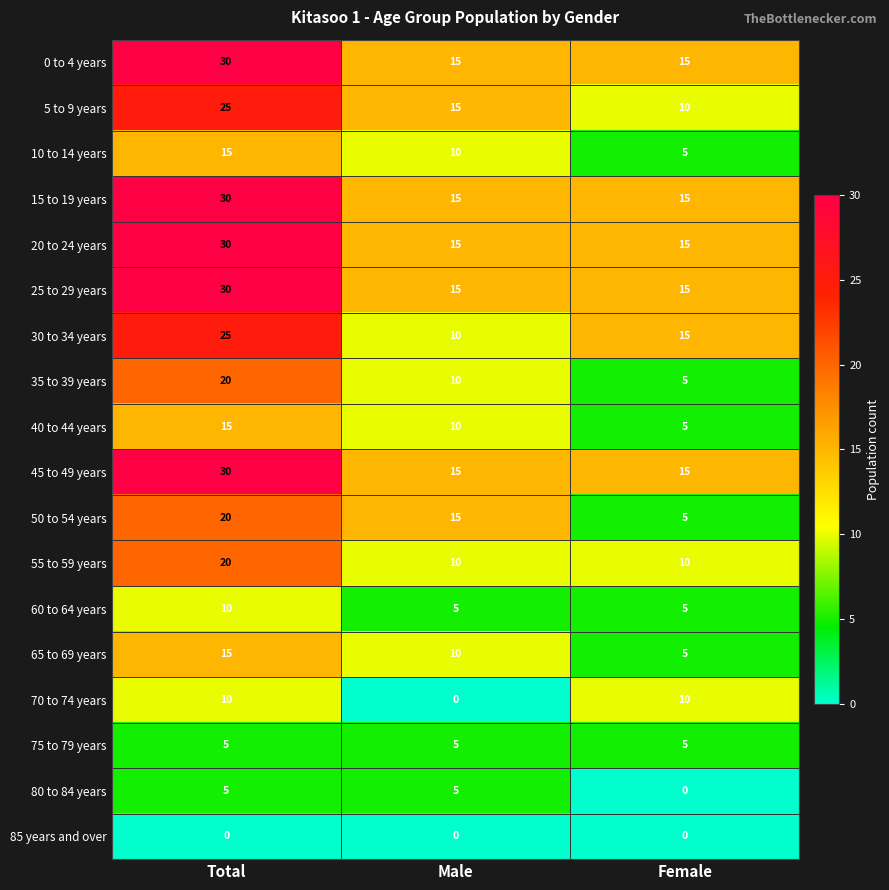

The 55 to 59 years series shows 33 at Total. True or false?

False